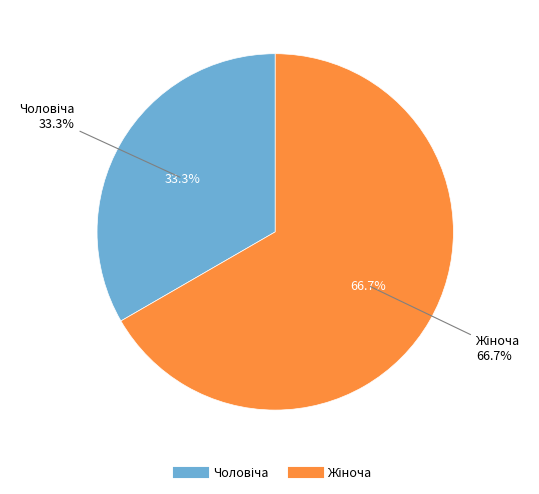

Is the sum of Чоловіча and Жіноча greater than half?

Yes